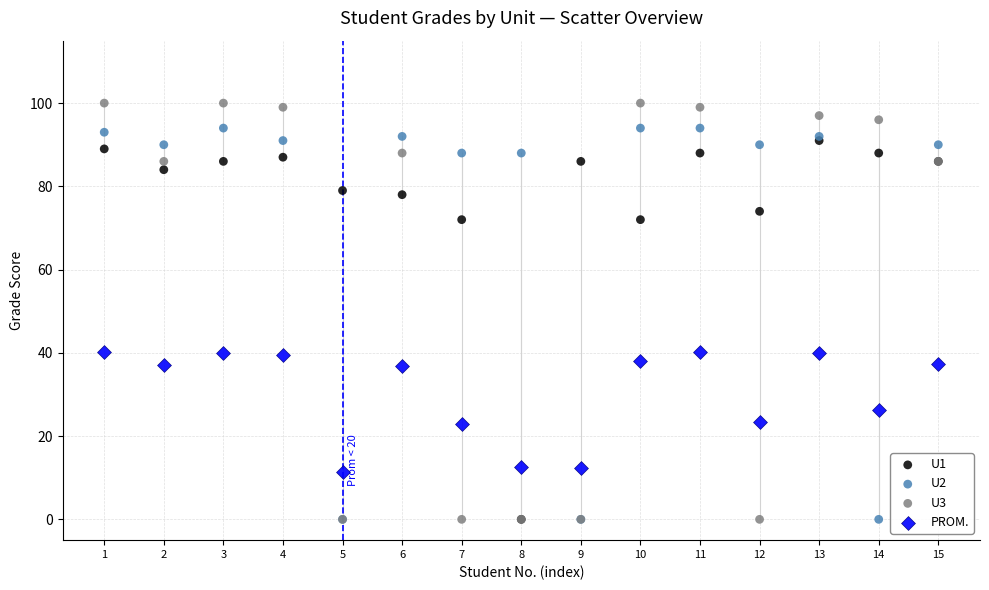

What are all the series names shown in the legend?

U1, U2, U3, PROM.